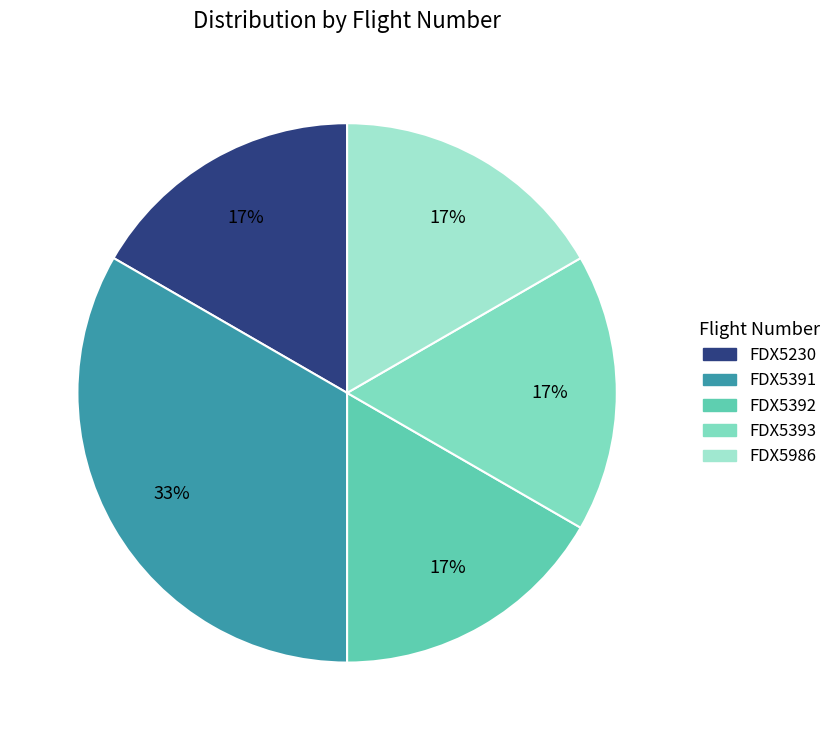

How many slices are in this pie chart?

5